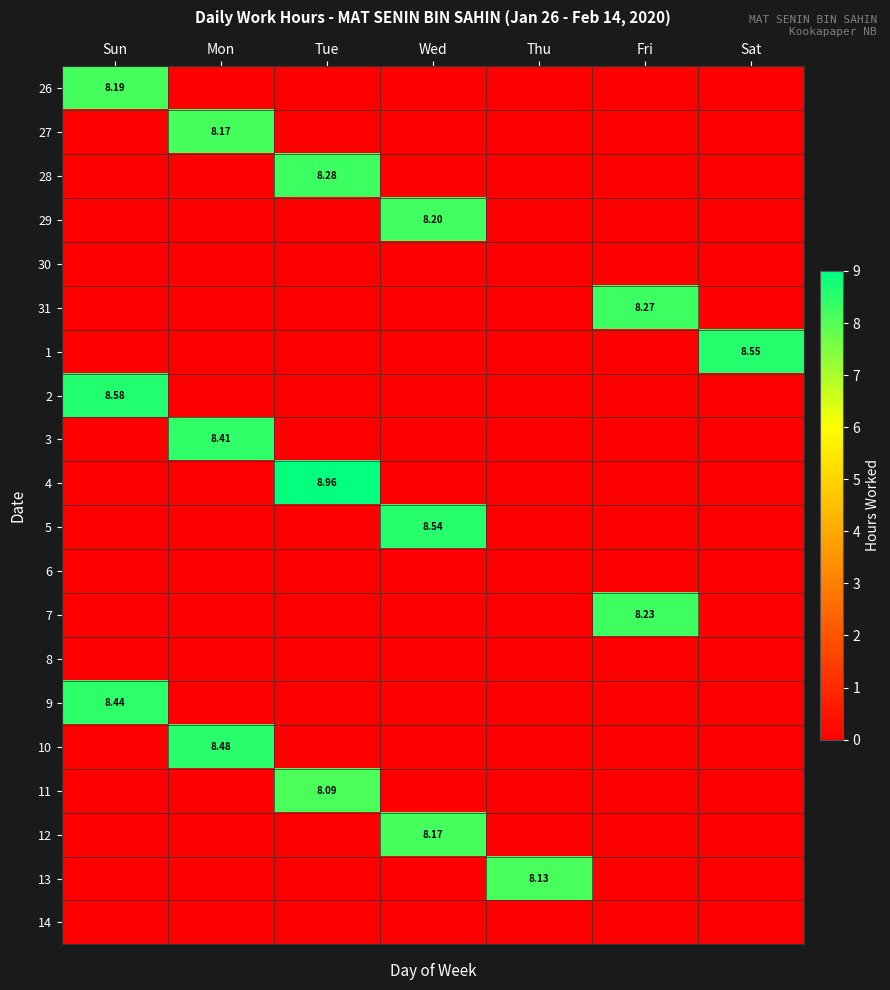

What is the total value across all series at Wed?

24.9